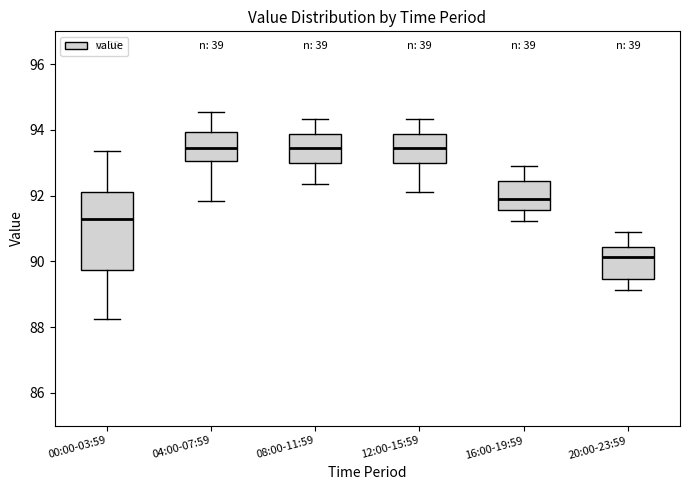

Reading left to right, read every box against the y-axis: the position of its median line, the range the box covers, and the ends of its whiskers. The values are not printed on the chart, so give them approximately, as read against the axis.

00:00-03:59: median 91.4, box 89.8 to 92.2, whiskers 88.2 to 93.4
04:00-07:59: median 93.4, box 93.0 to 94.0, whiskers 91.8 to 94.6
08:00-11:59: median 93.4, box 93.0 to 93.8, whiskers 92.4 to 94.4
12:00-15:59: median 93.4, box 93.0 to 93.8, whiskers 92.2 to 94.4
16:00-19:59: median 91.8, box 91.6 to 92.4, whiskers 91.2 to 92.8
20:00-23:59: median 90.2, box 89.4 to 90.4, whiskers 89.2 to 90.8